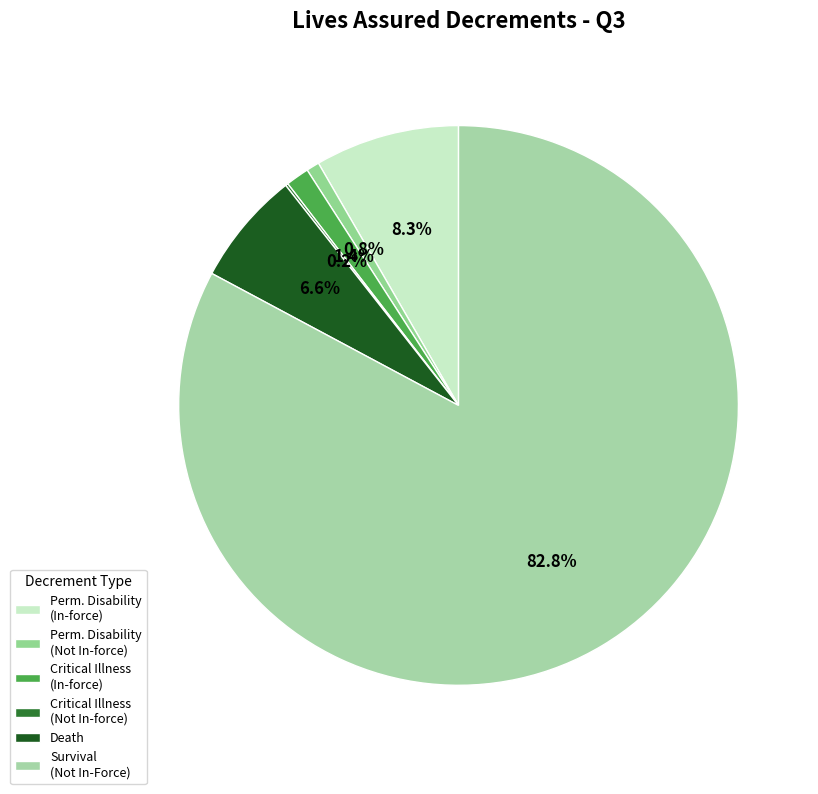

To the nearest percent, what is the difference between the largest and smallest slice percentages?

83%